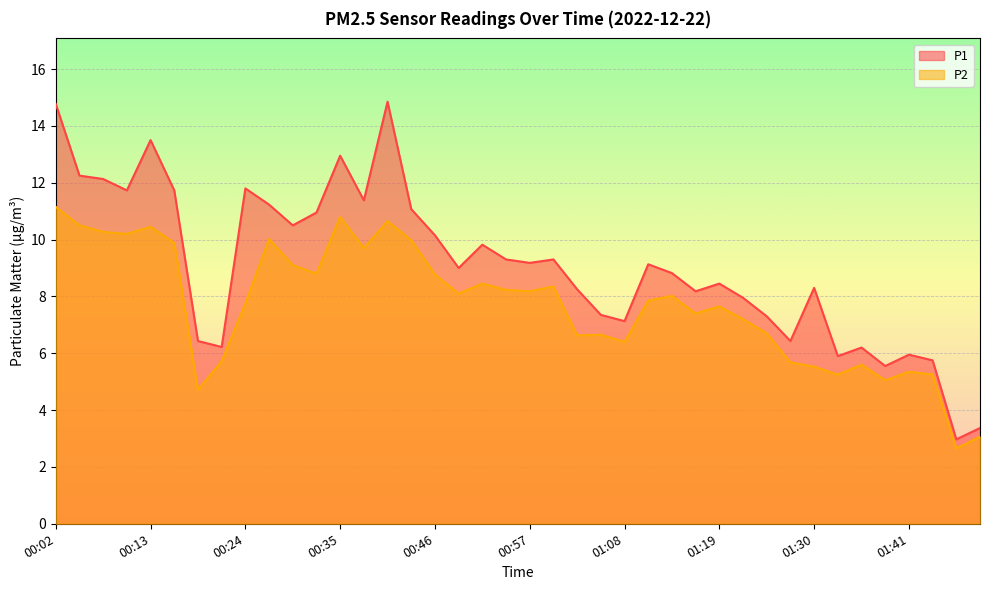

What is the label of the 32nd point from the right?

00:24